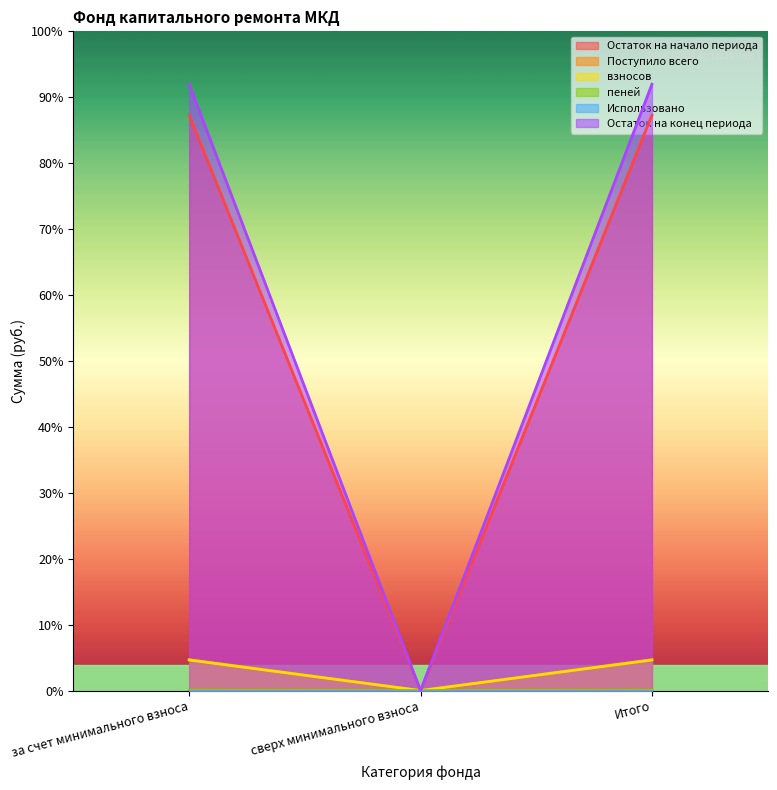

What is the difference between the maximum and minimum values in the Остаток на конец периода series?

1.1